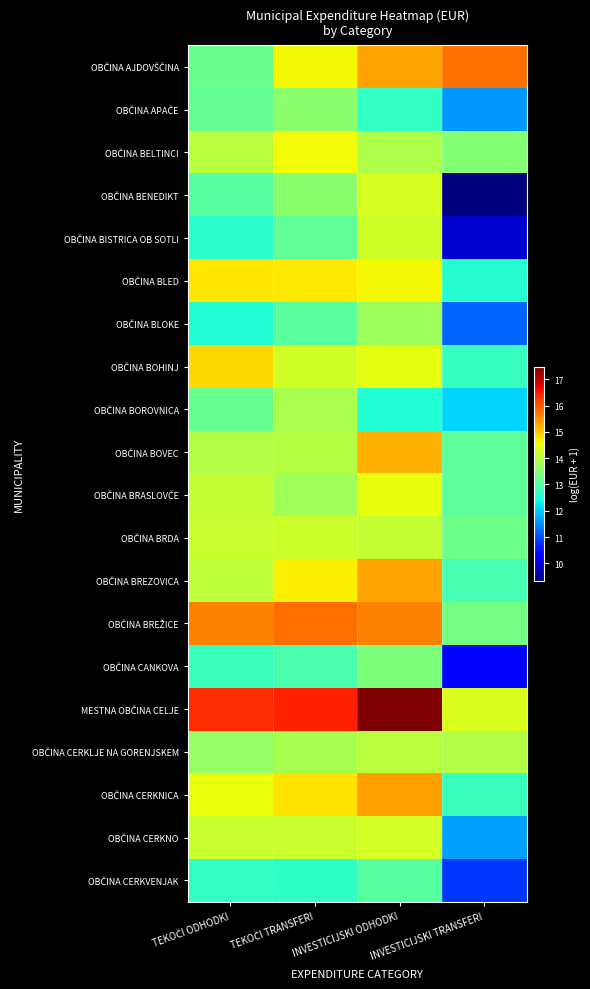

What is the minimum value shown in the chart?

9.3